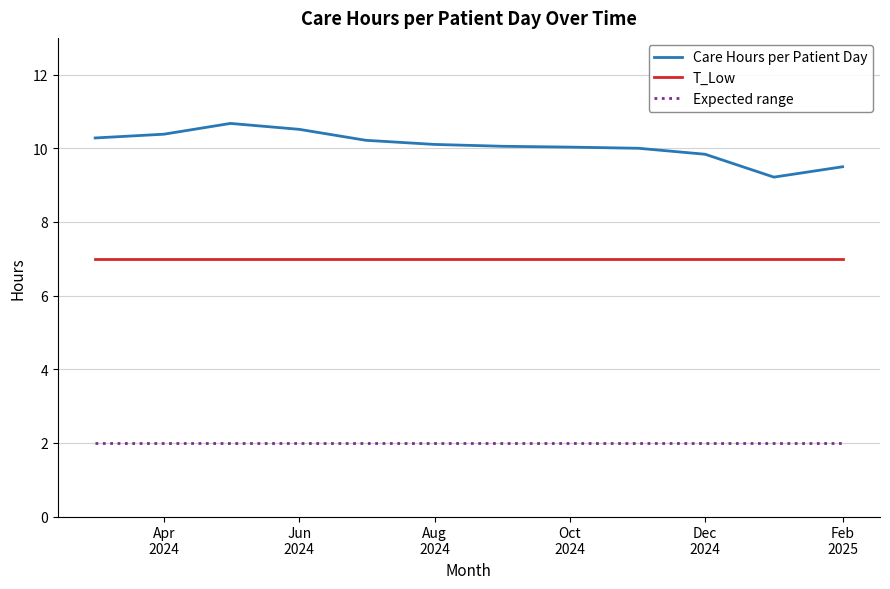

Which series has the largest range (max minus min)?

Care Hours per Patient Day